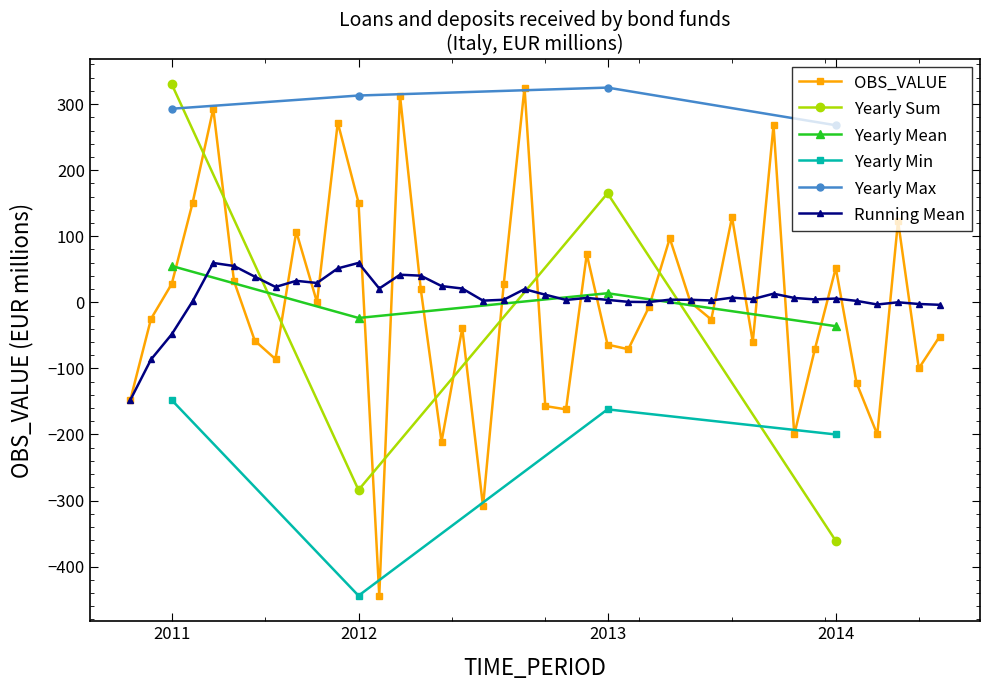

True or false: there are more than 1 points higher than both neighbors.

True